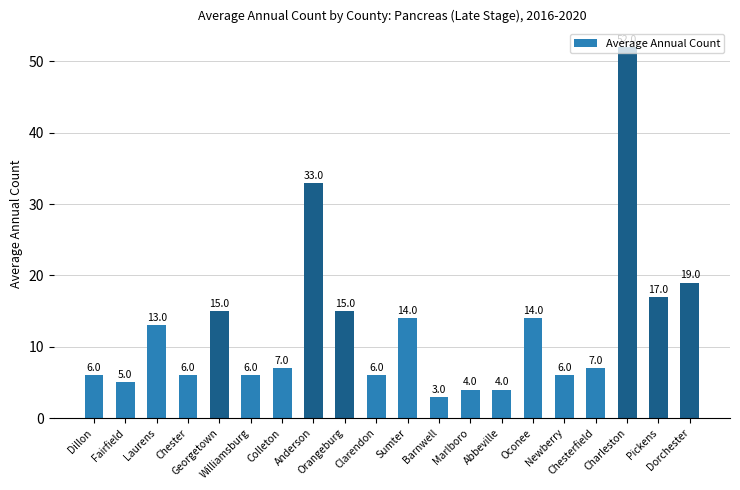

How many bars are there in total?

20